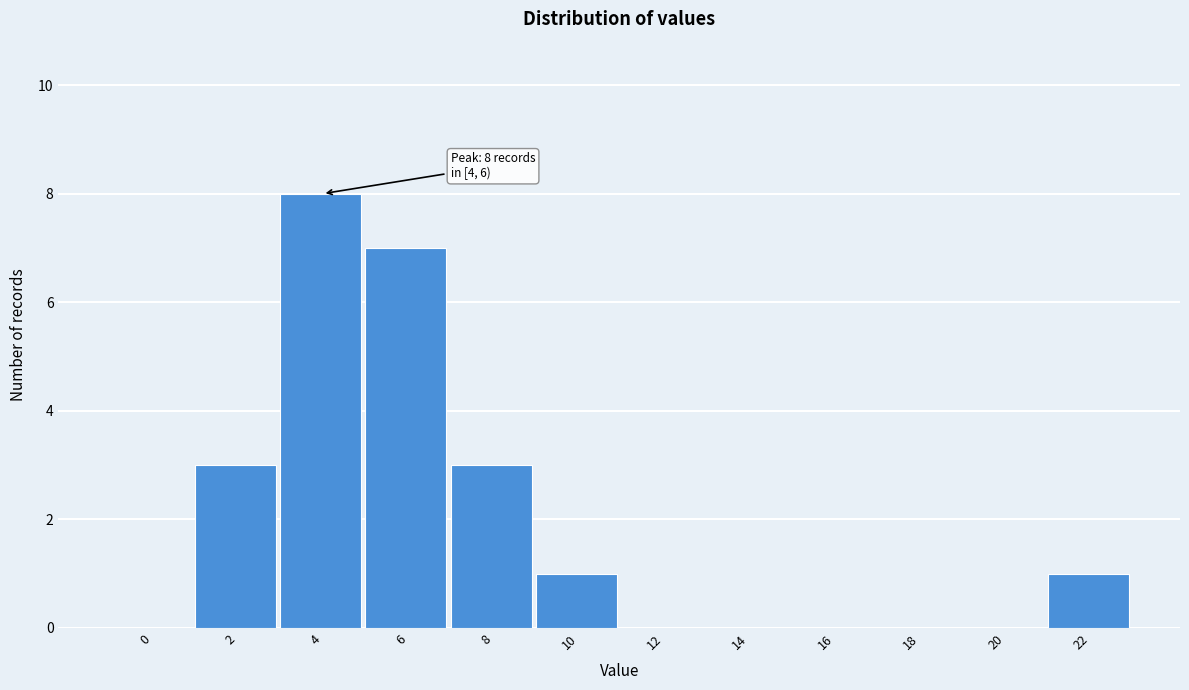

Reading right to left, extract all data points from this chart.

22=1	20=0	18=0	16=0	14=0	12=0	10=1	8=3	6=7	4=8	2=3	0=0